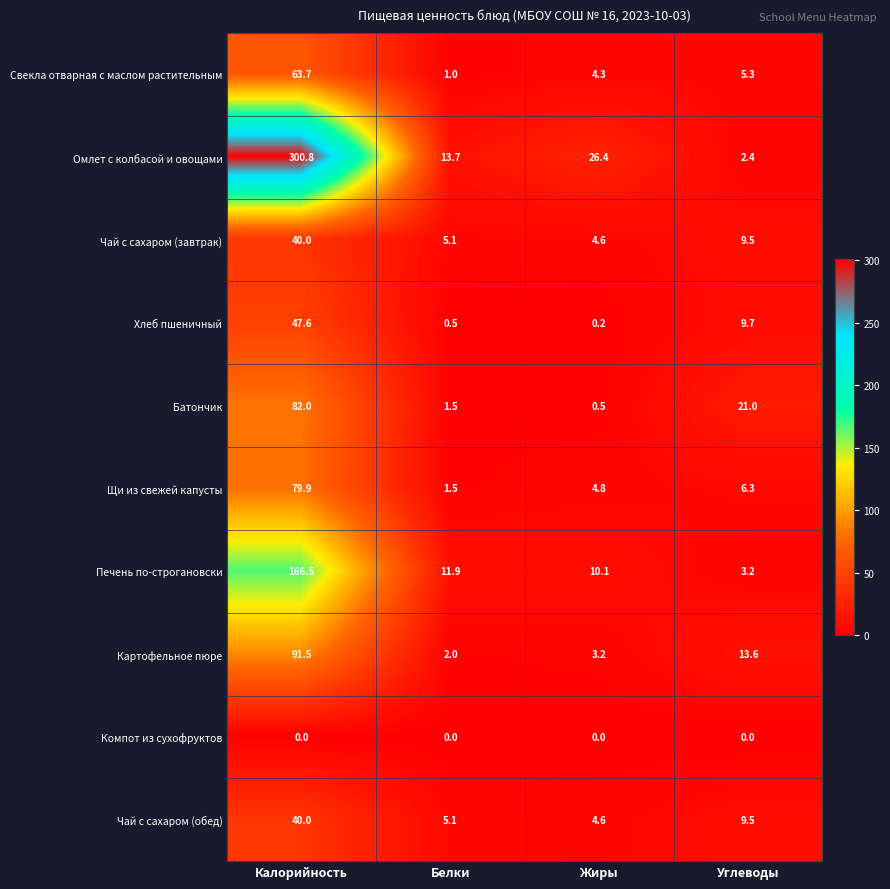

Which series has the widest spread of values?

Омлет с колбасой и овощами